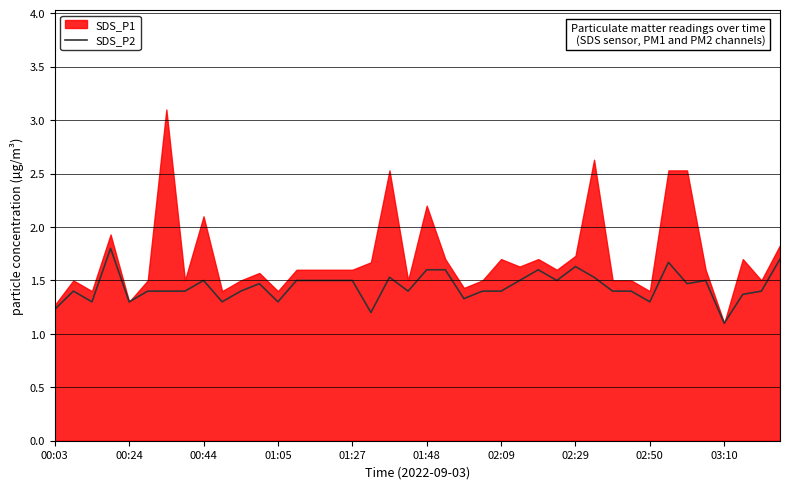

At which label is SDS_P2 closest to 1?

03:10